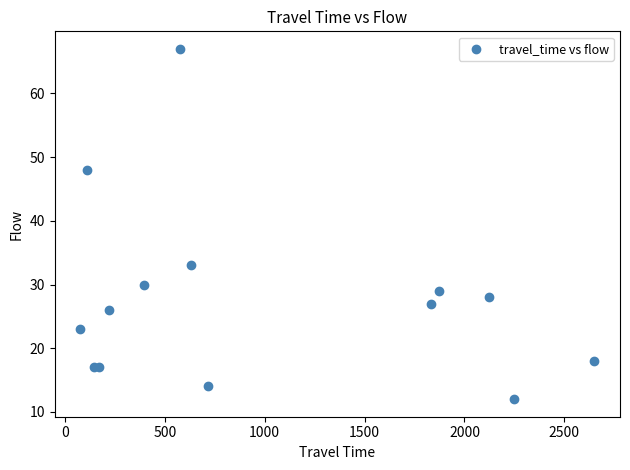

What Y value in the scatter plot is closest to 39?

33